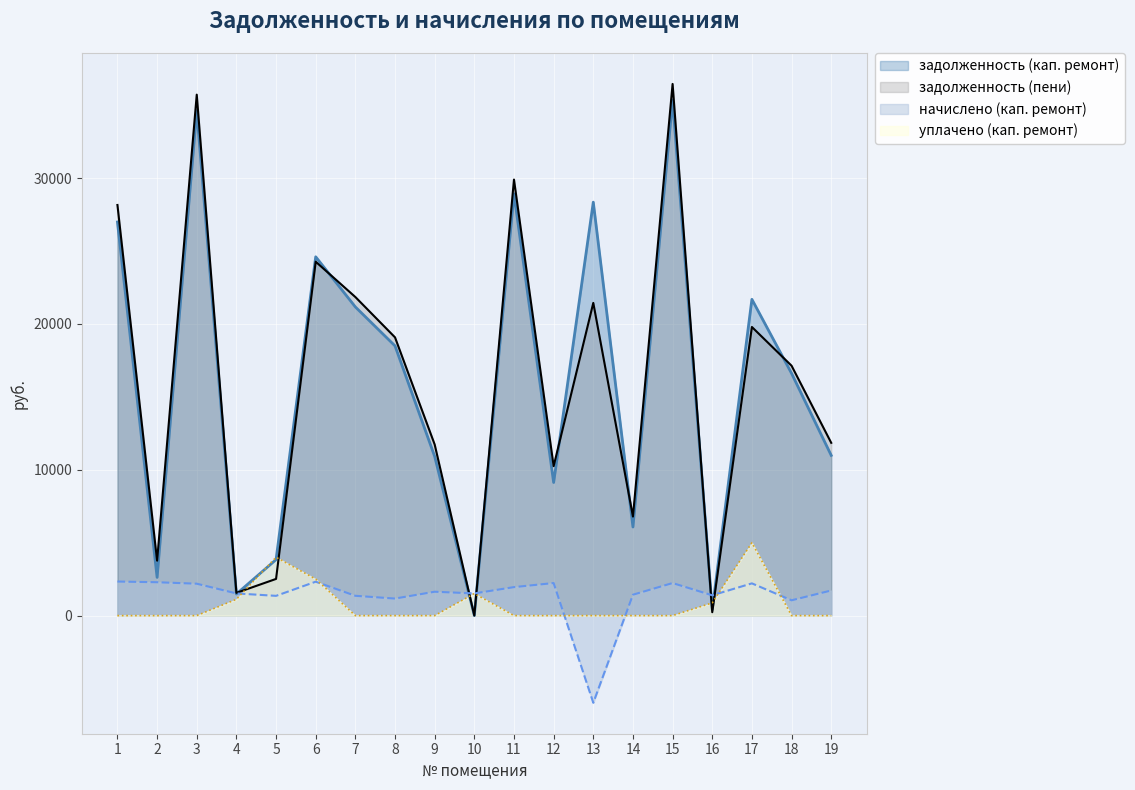

True or false: начислено (кап. ремонт) and уплачено (кап. ремонт) cross at least once.

True